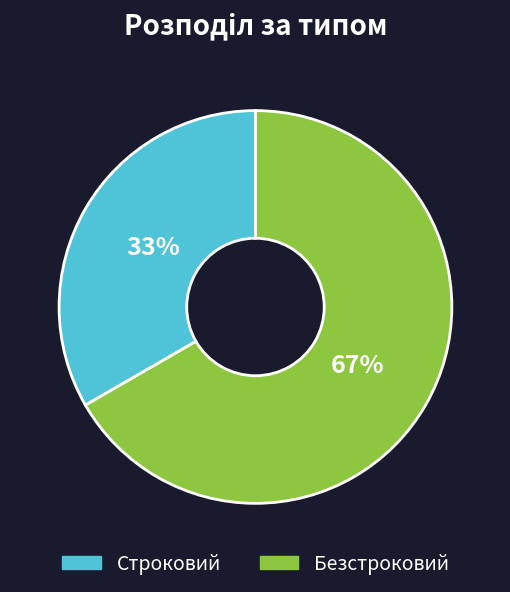

To the nearest percent, what is the average slice percentage?

50%